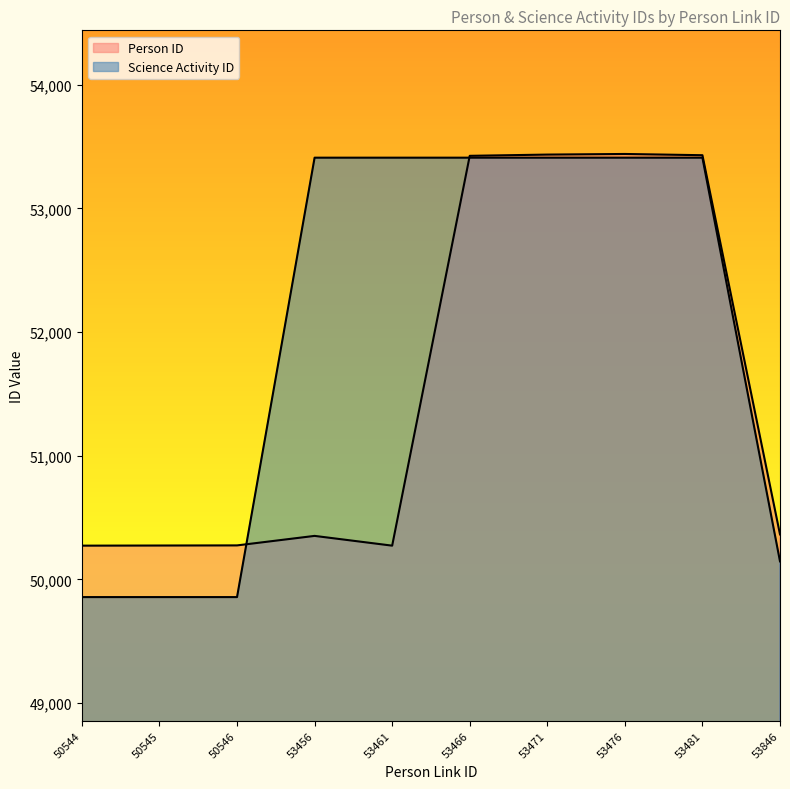

How many times do Person ID and Science Activity ID cross each other?

2